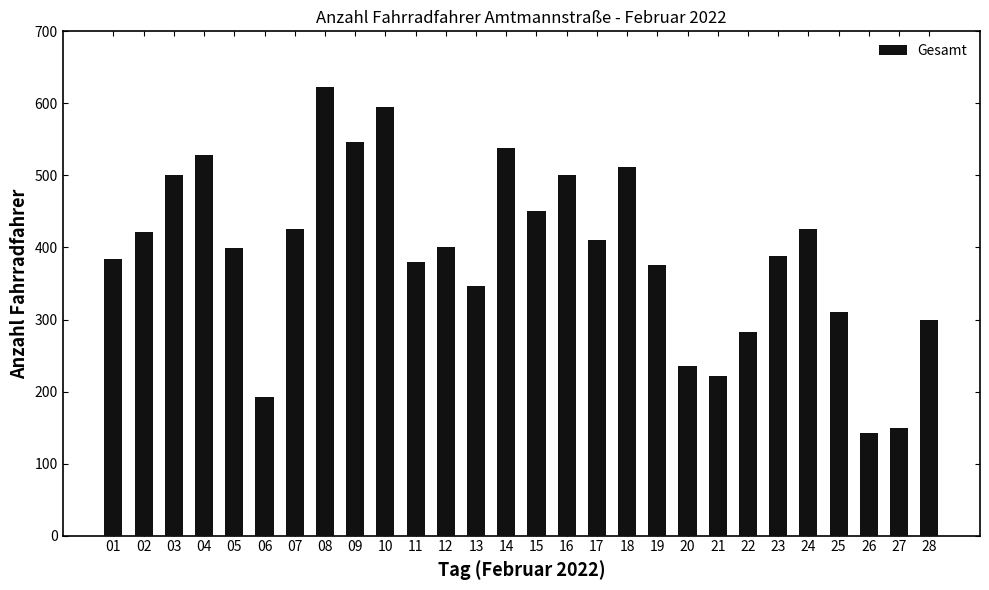

Does the chart contain any negative values?

No